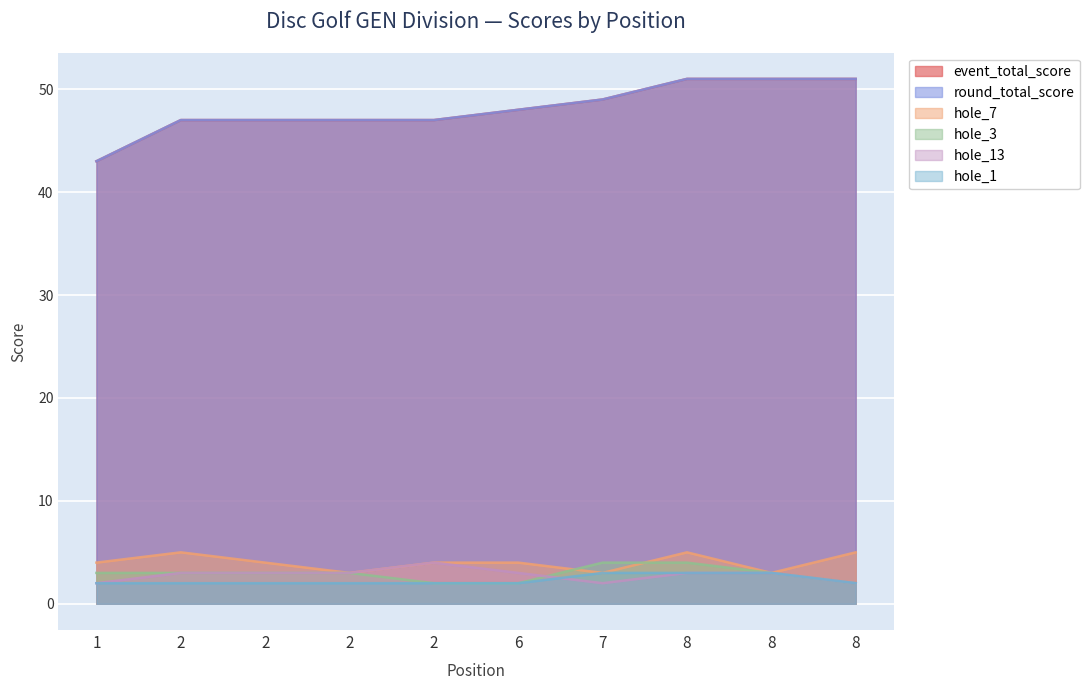

Count the number of categories in the chart.

10